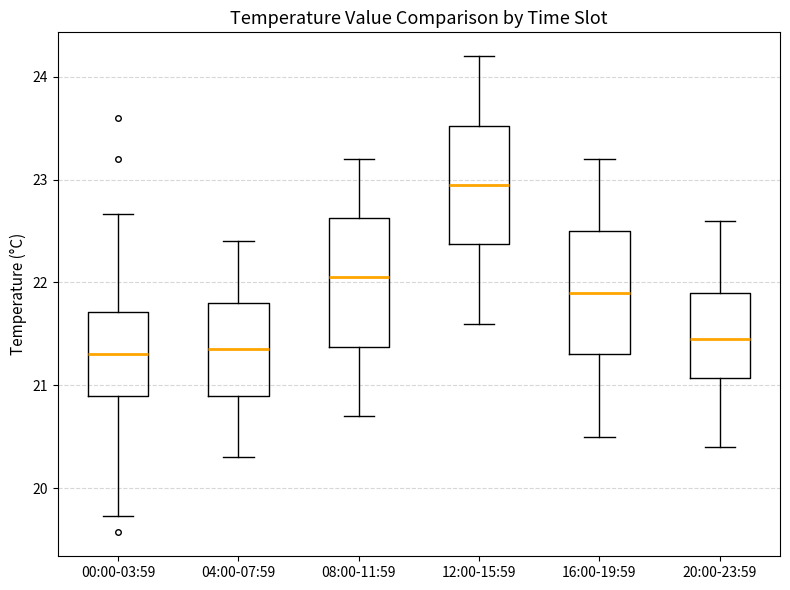

Which box has the highest median line?

12:00-15:59